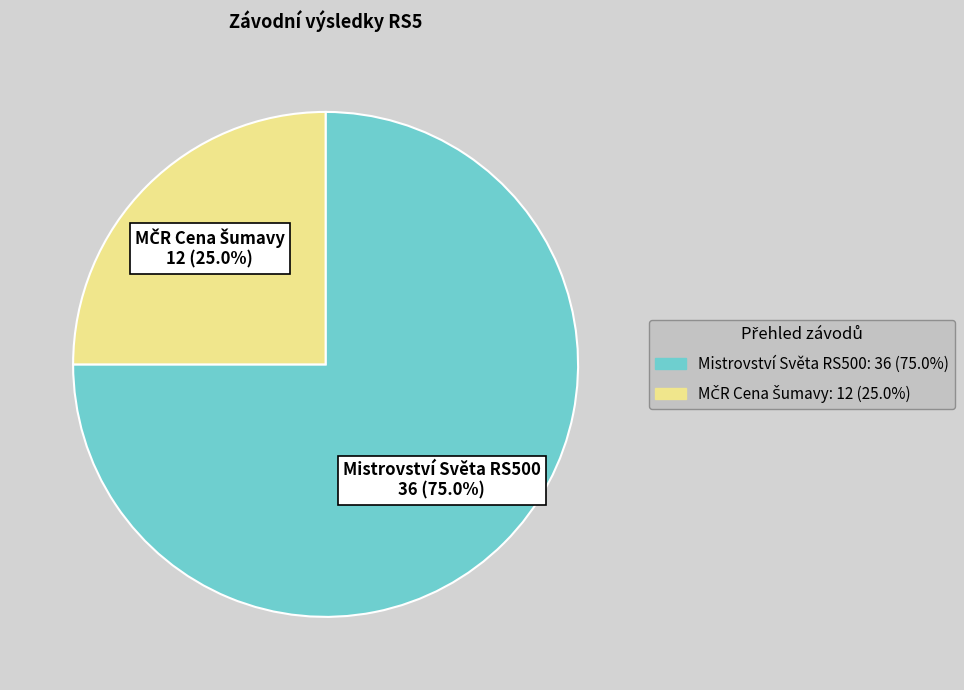

Does any single category account for the majority?

Yes